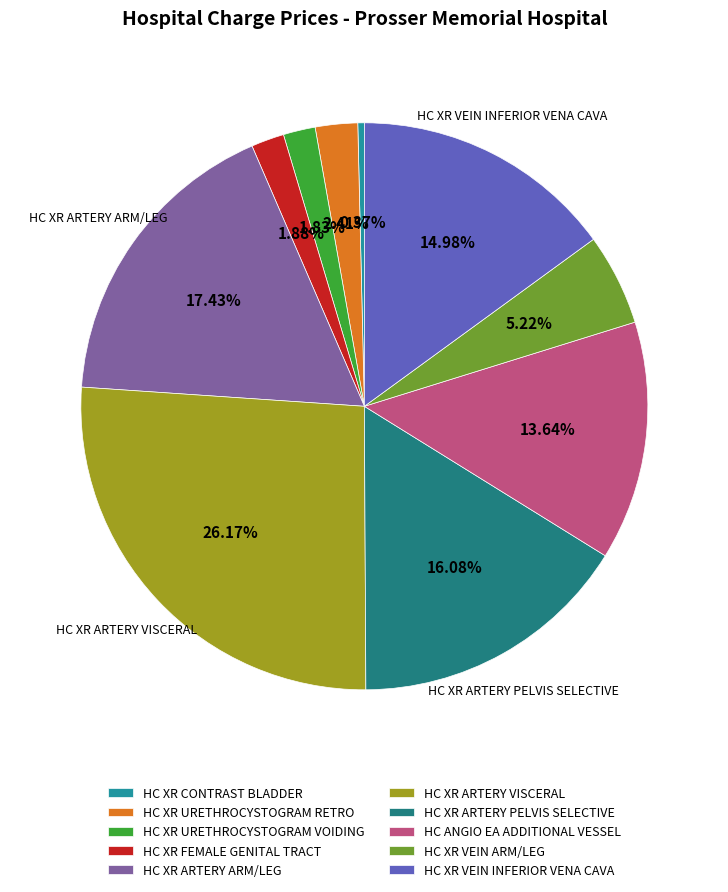

How many slices are in this pie chart?

10